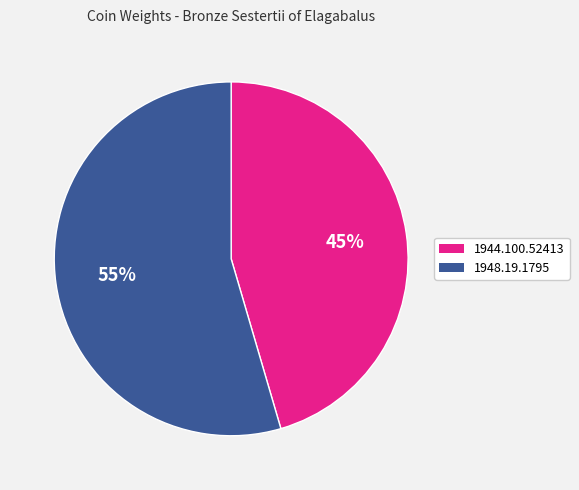

Between 1948.19.1795 and 1944.100.52413, which is larger?

1948.19.1795